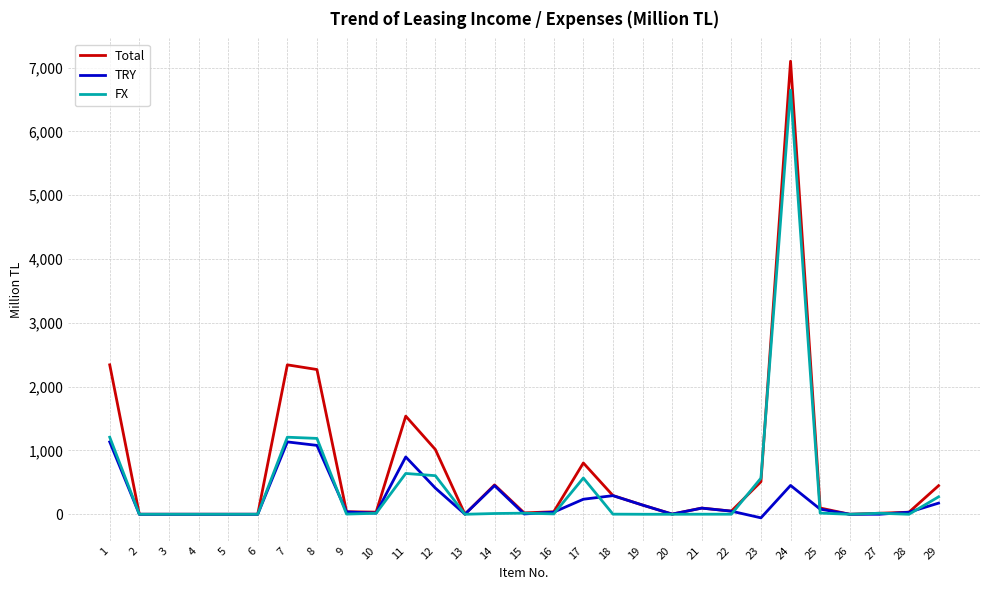

At which category is the sum across all series the highest?

24